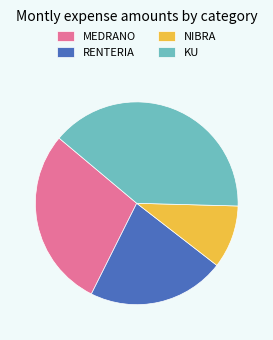

True or false: KU accounts for 39% of the total.

True